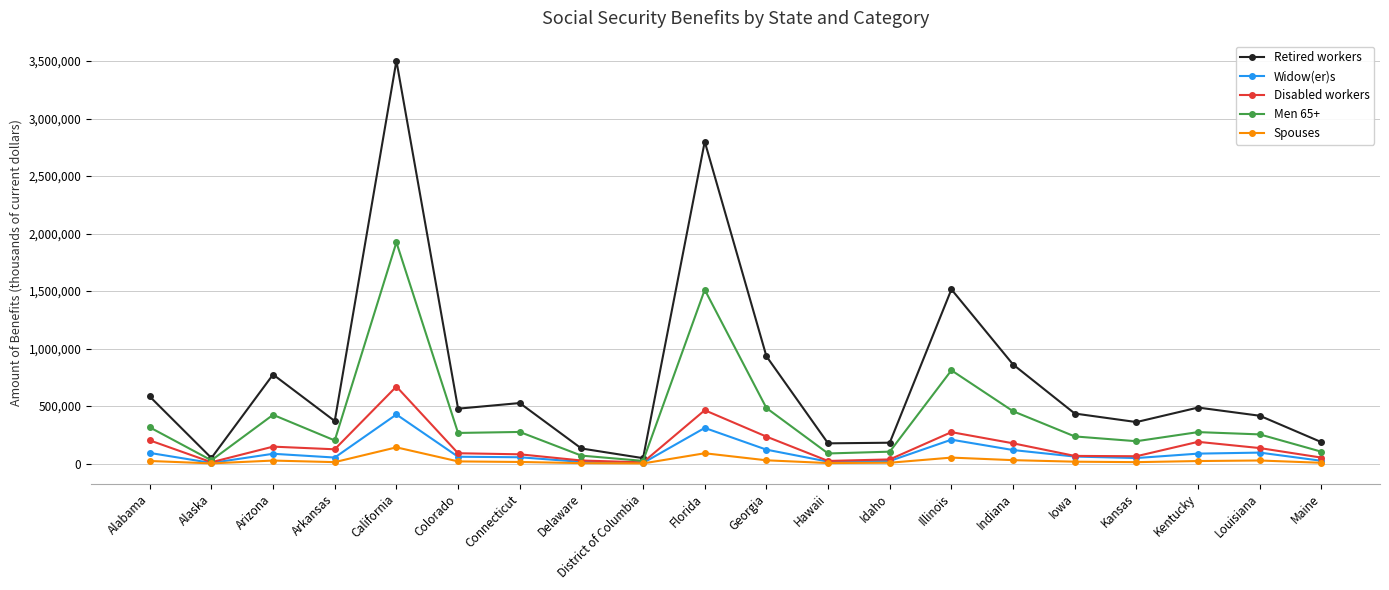

What are all the series names shown in the legend?

Retired workers, Widow(er)s, Disabled workers, Men 65+, Spouses